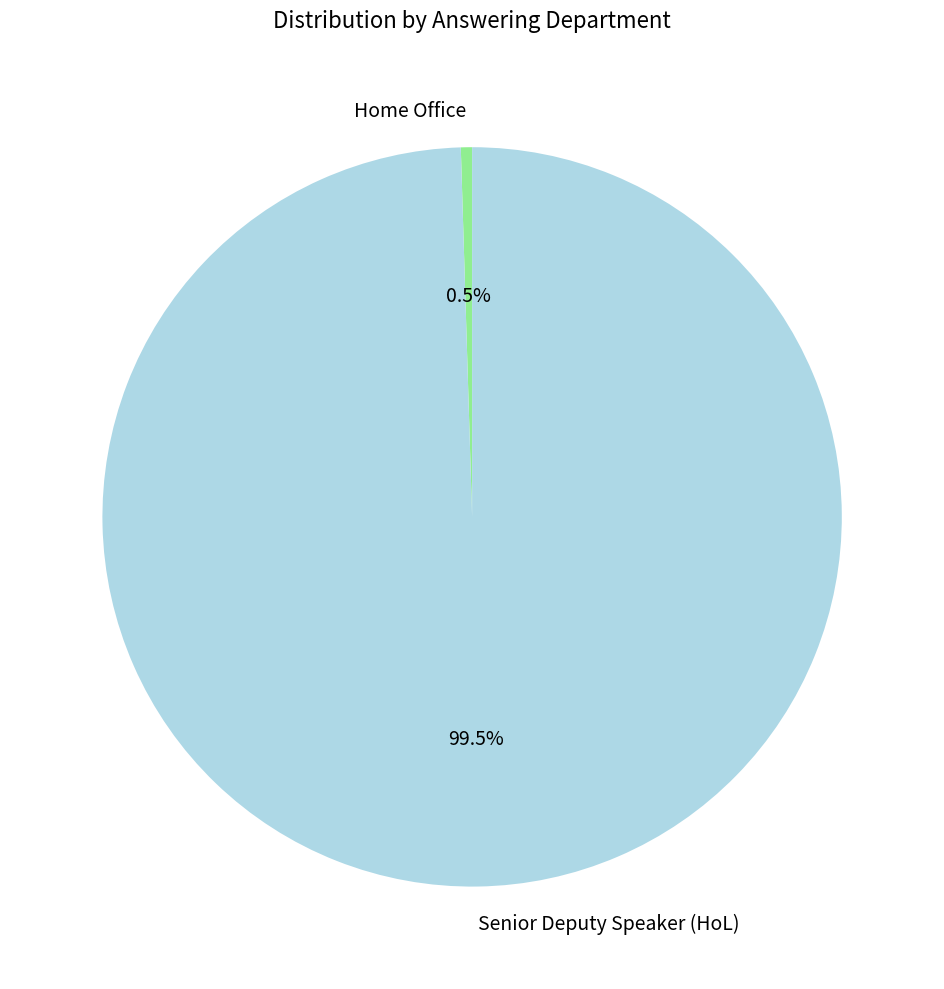

To the nearest percent, what is the combined percentage of Home Office and Senior Deputy Speaker (HoL)?

100%